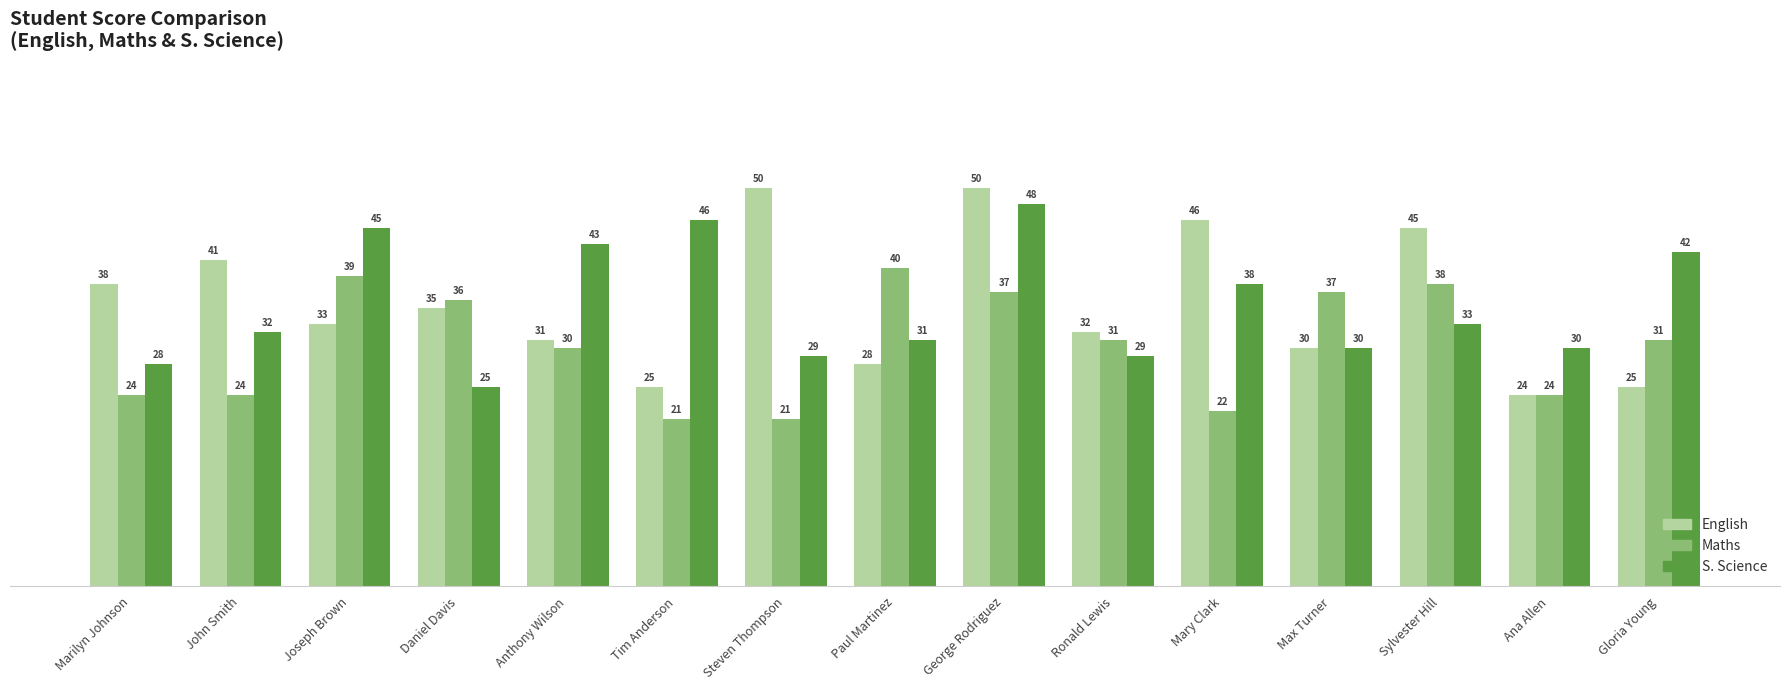

Which series has the largest total across all categories?

English